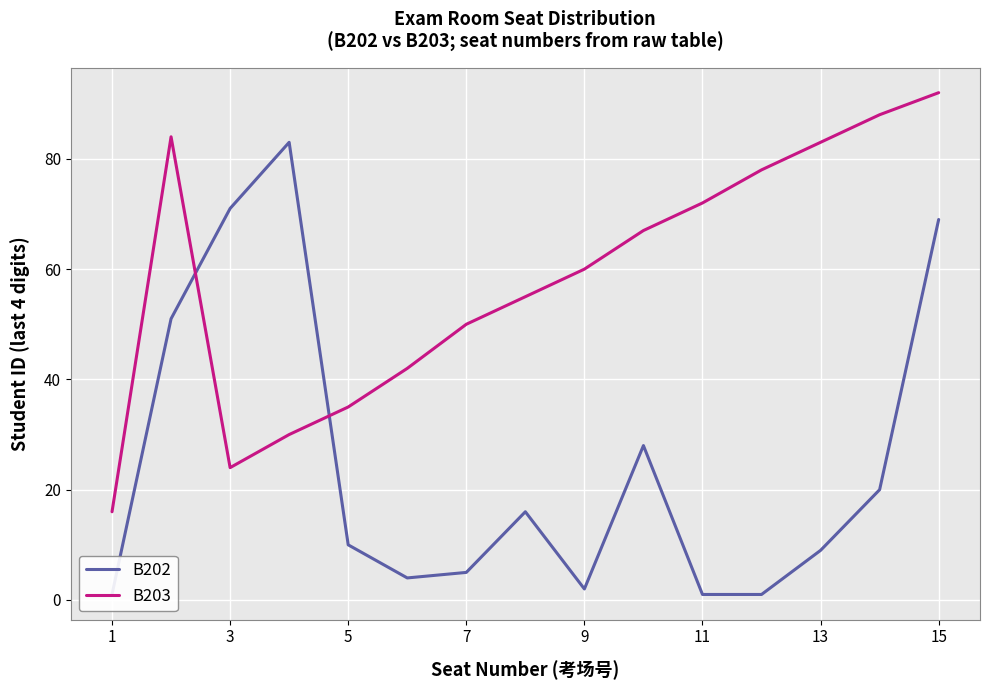

What is the maximum value for B202?

83